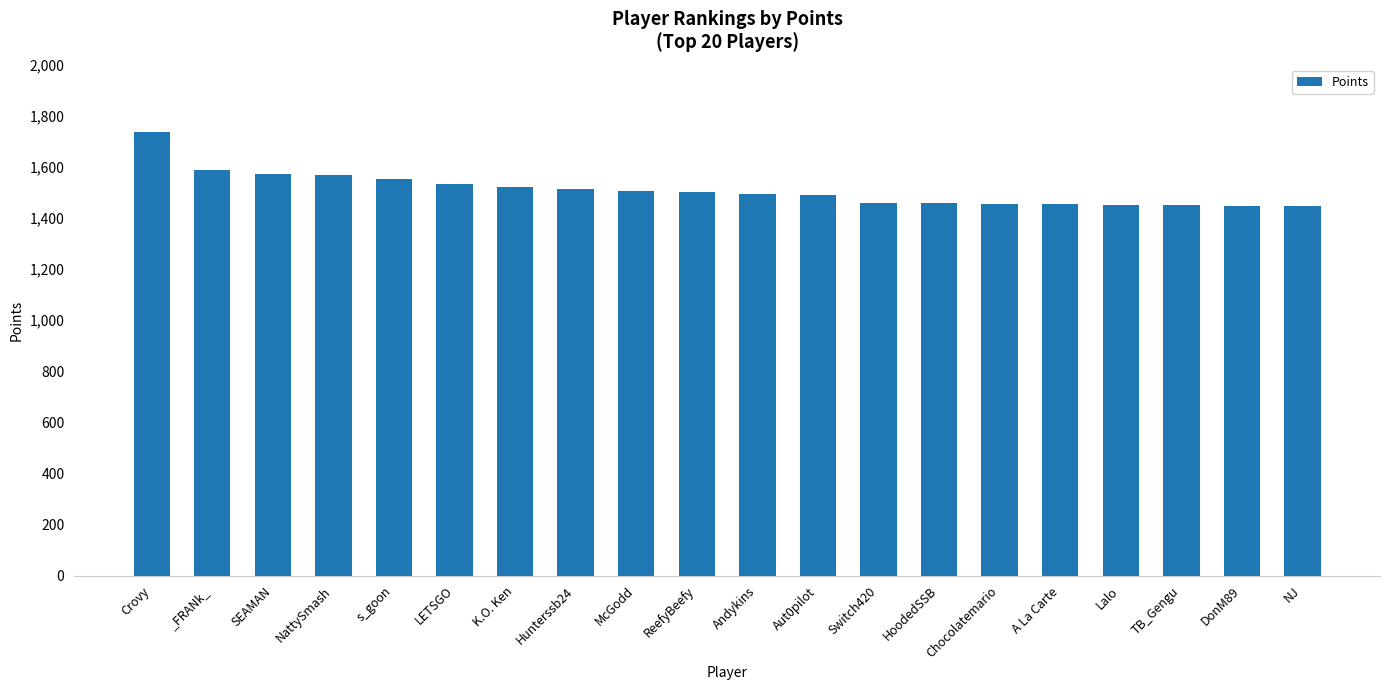

How many categories are shown in the chart?

20